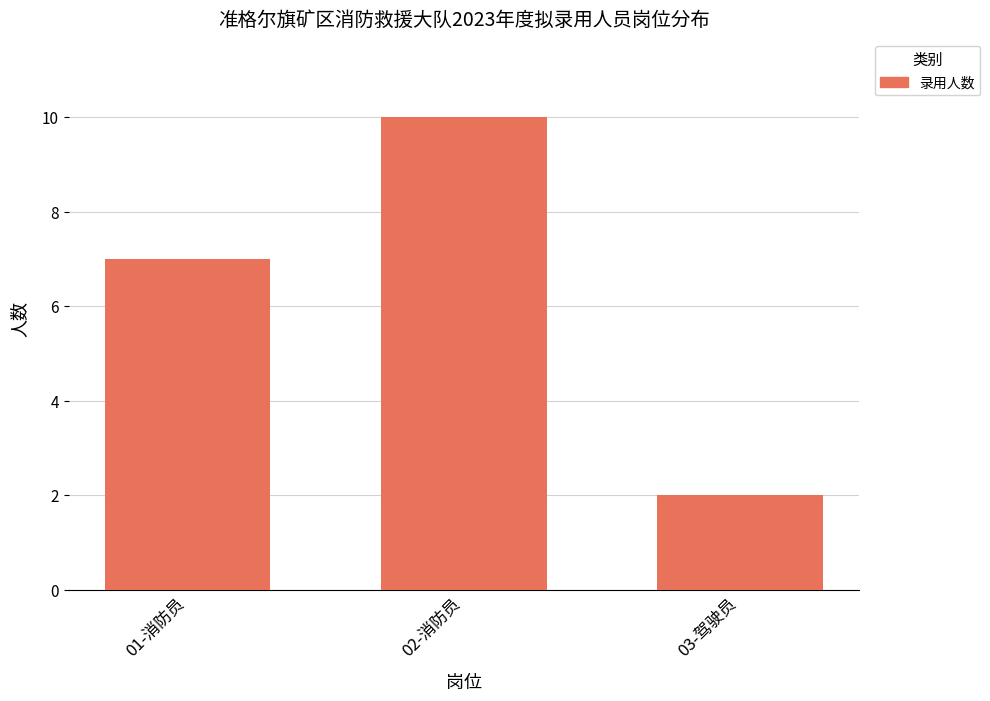

Reading left to right, extract all data points from this chart.

7	10	2